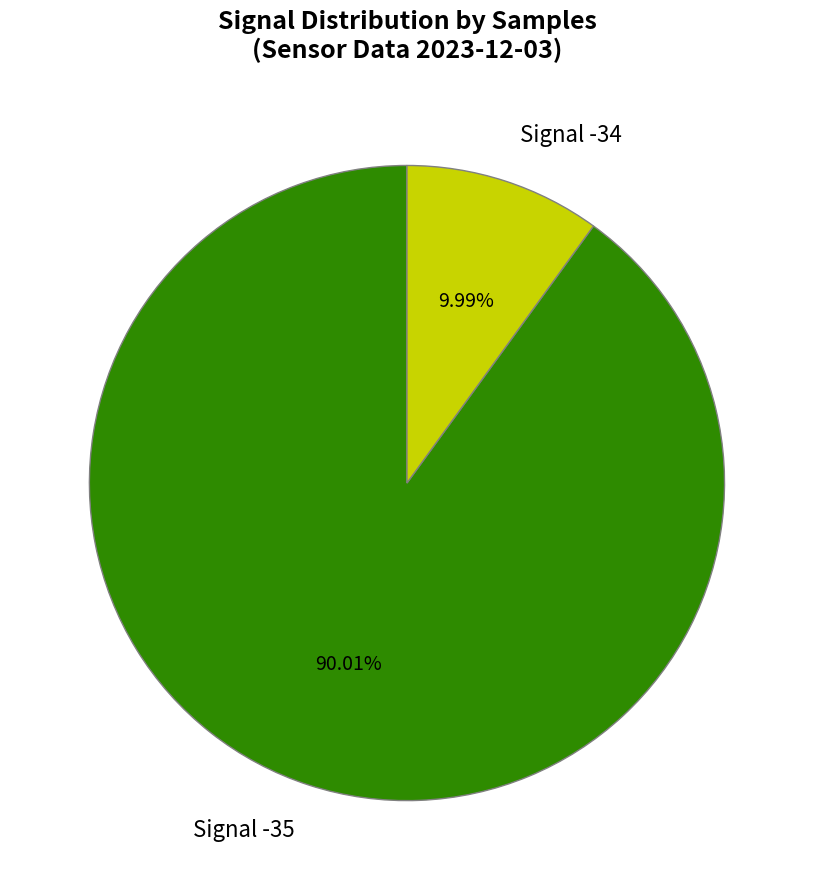

Does any single category account for the majority?

Yes